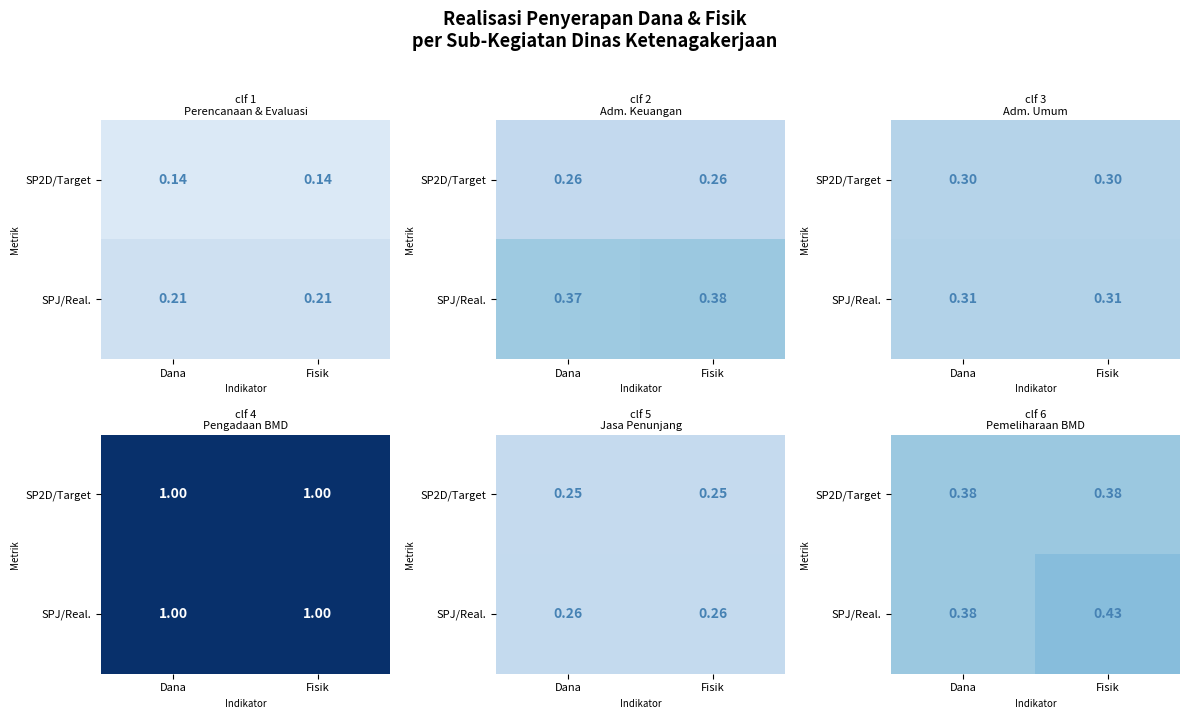

How many SPJ/Real. values are between 0 and 1?

2